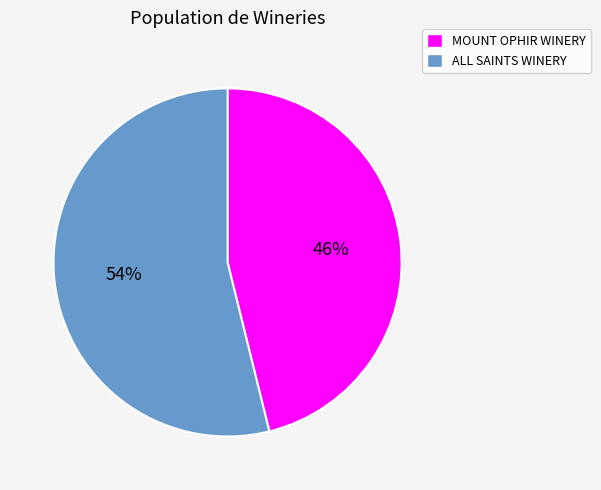

What is the ratio of the value at ALL SAINTS WINERY to the value at MOUNT OPHIR WINERY?

1.2